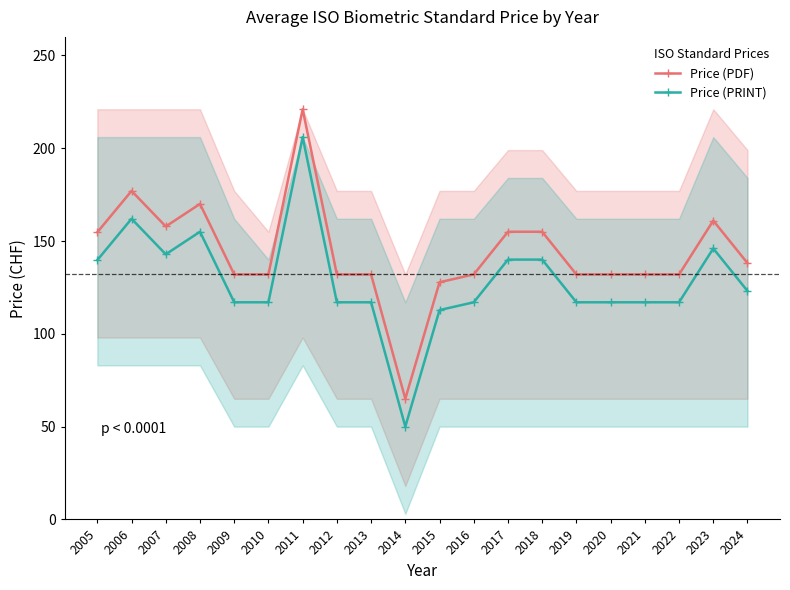

The Price (PDF) series shows 132.0 at 2022. True or false?

True